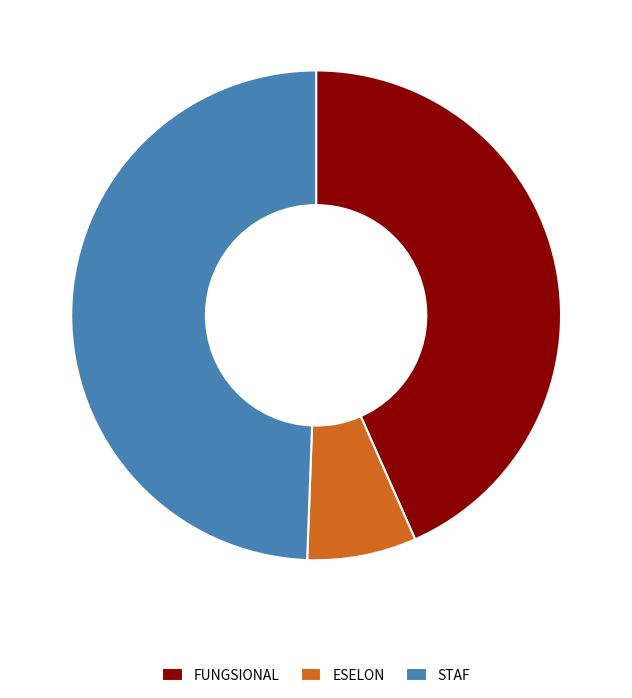

Rank the categories by value from highest to lowest.

STAF, FUNGSIONAL, ESELON